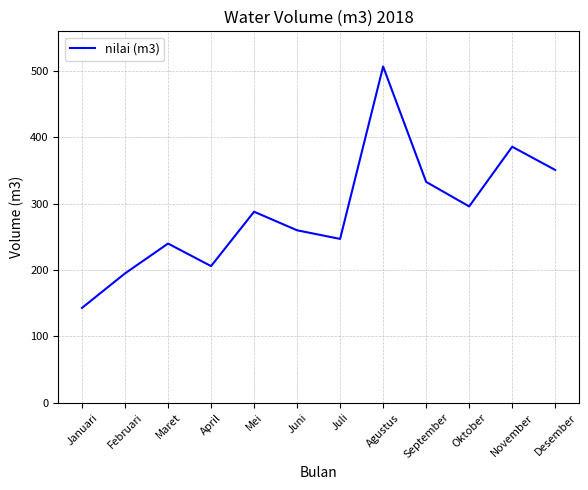

At which label is the value closest to 325?

September